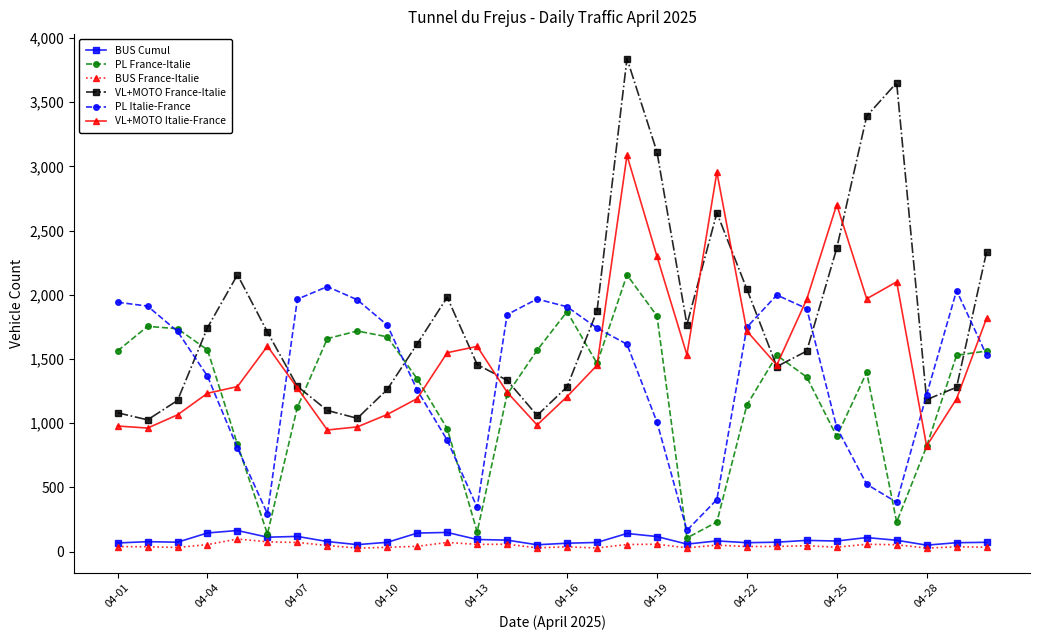

Which series has the widest spread of values?

VL+MOTO France-Italie